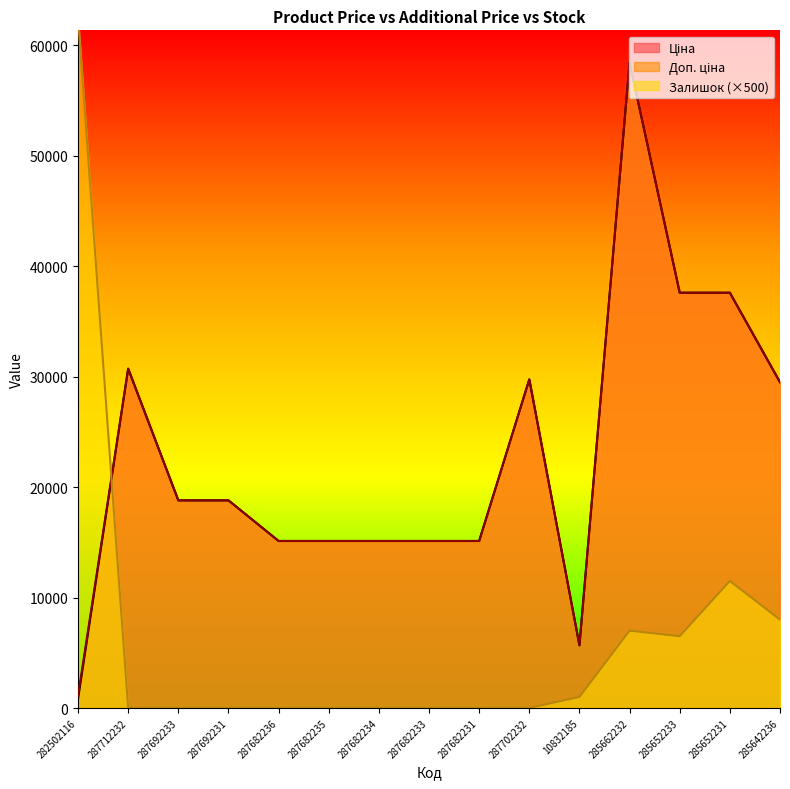

Which series changed the most between 287682235 and 285652231?

Ціна